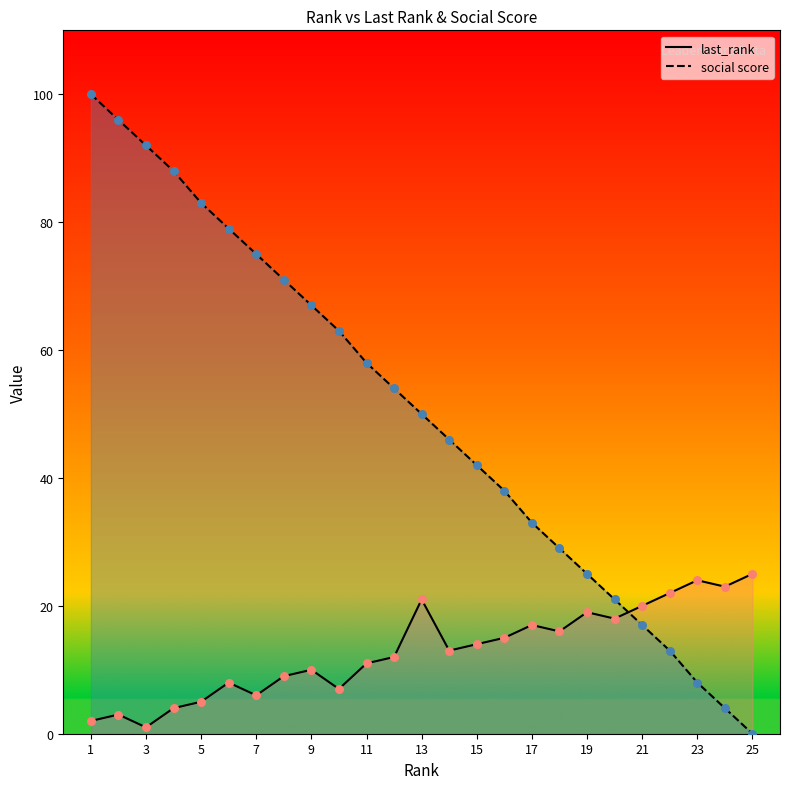

Which series reaches the maximum Y coordinate?

social score